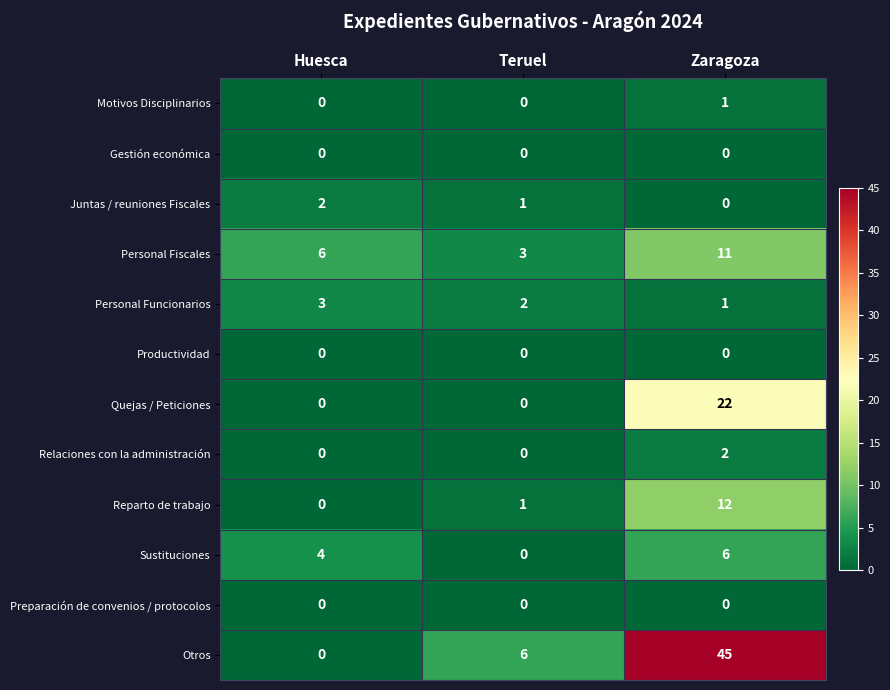

Count the Relaciones con la administración values in the range 0 to 2.

3